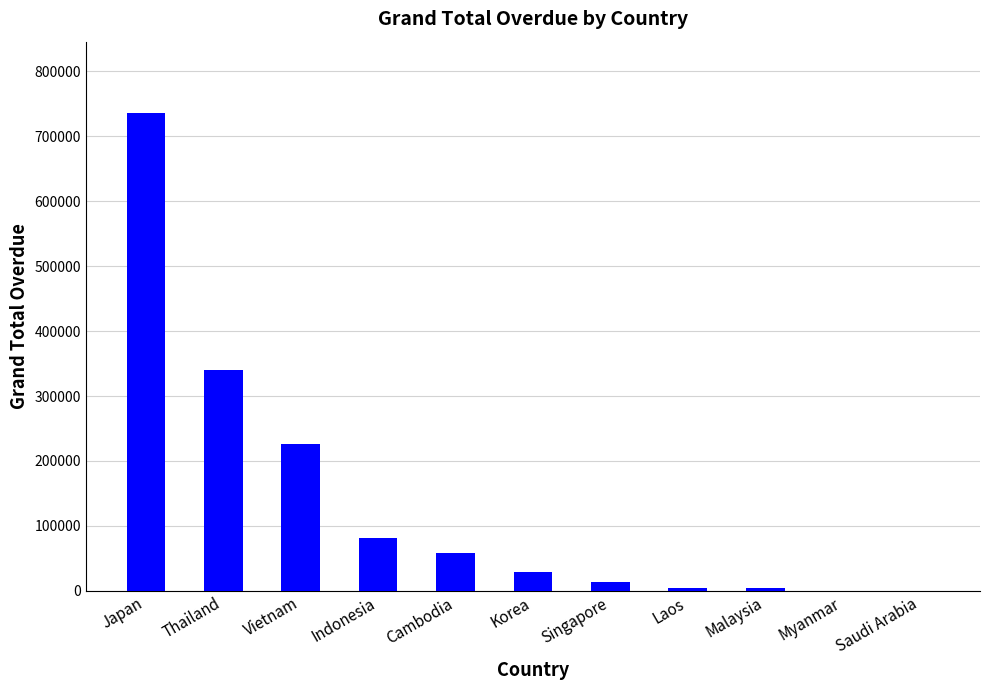

What is the sum of all values?

1492393.9